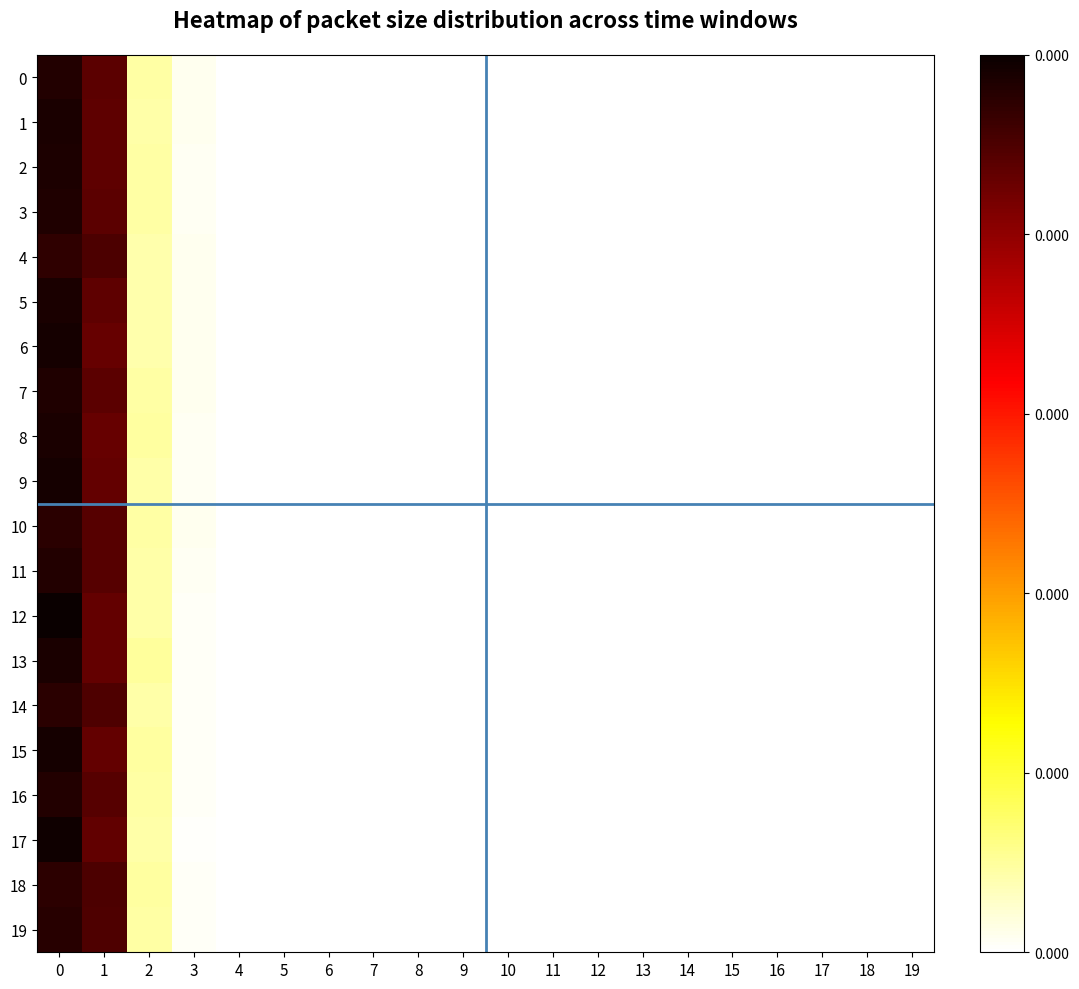

What is the greatest value displayed?

1.0